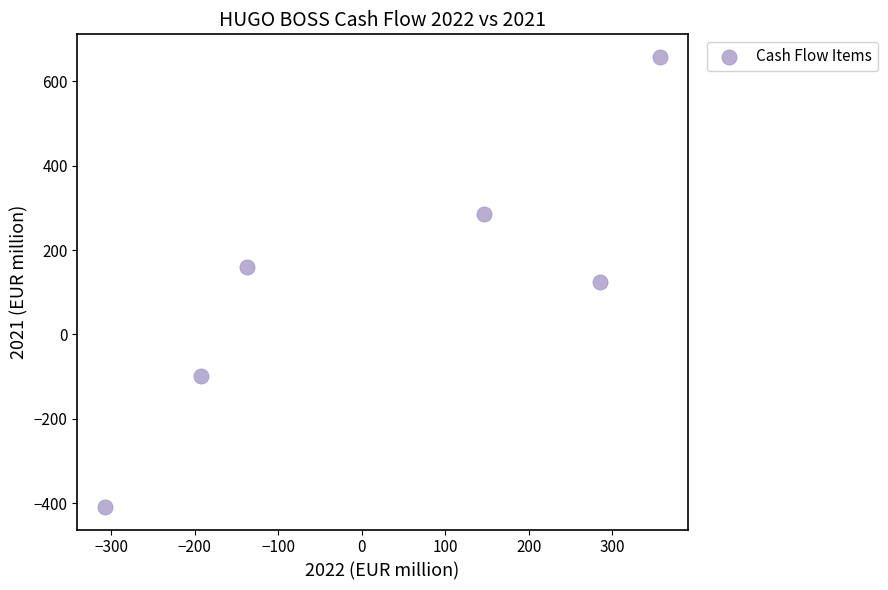

What is the range of Y values (max minus min)?

1067